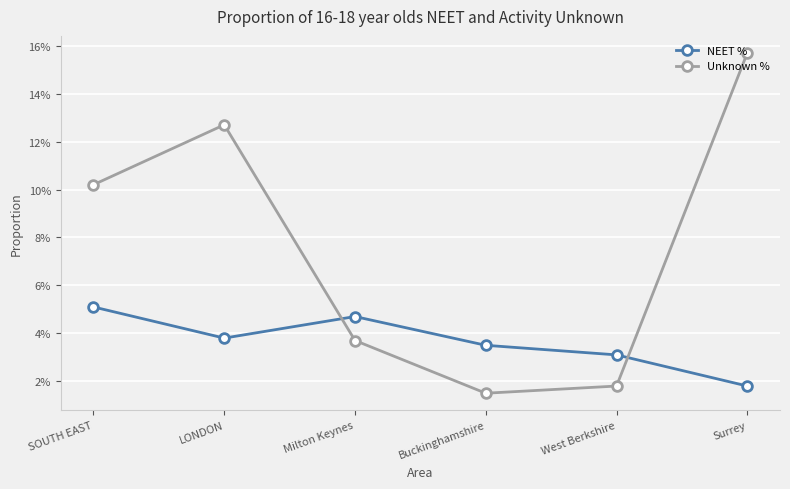

Rank the categories by NEET % value from highest to lowest.

SOUTH EAST, Milton Keynes, LONDON, Buckinghamshire, West Berkshire, Surrey